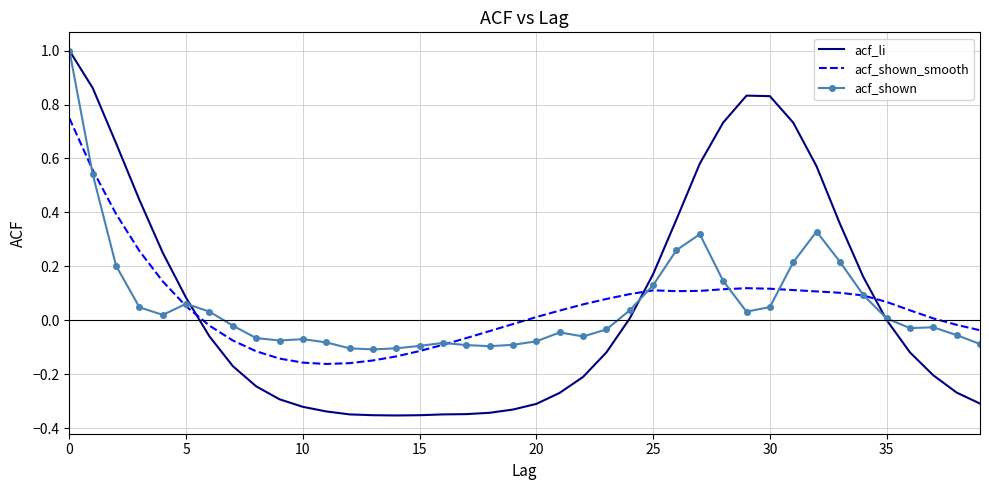

How many times do acf_shown_smooth and acf_li cross each other?

3